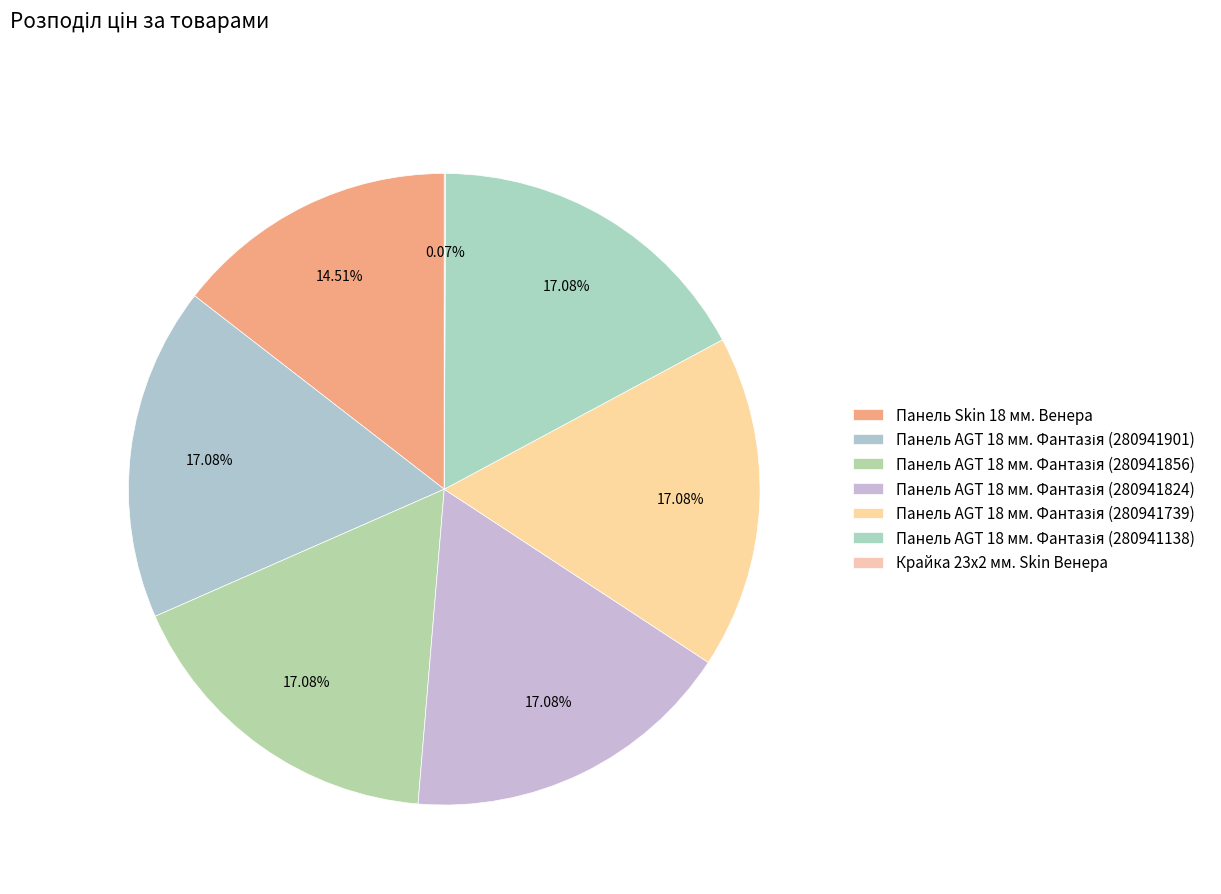

How many segments does this pie chart have?

7